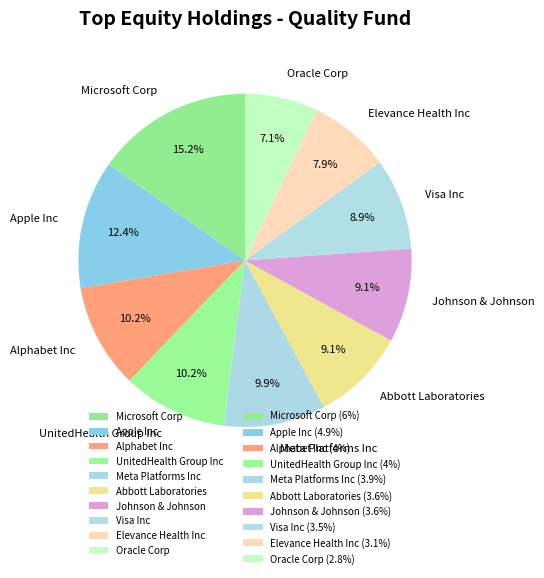

How many slices are in this pie chart?

10